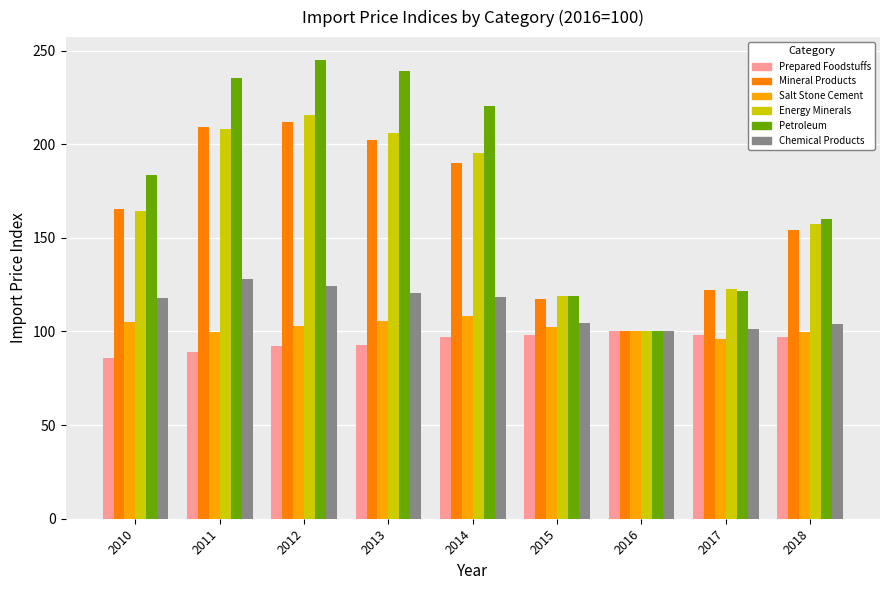

What is the difference between the second highest and minimum values in the Salt Stone Cement series?

9.3